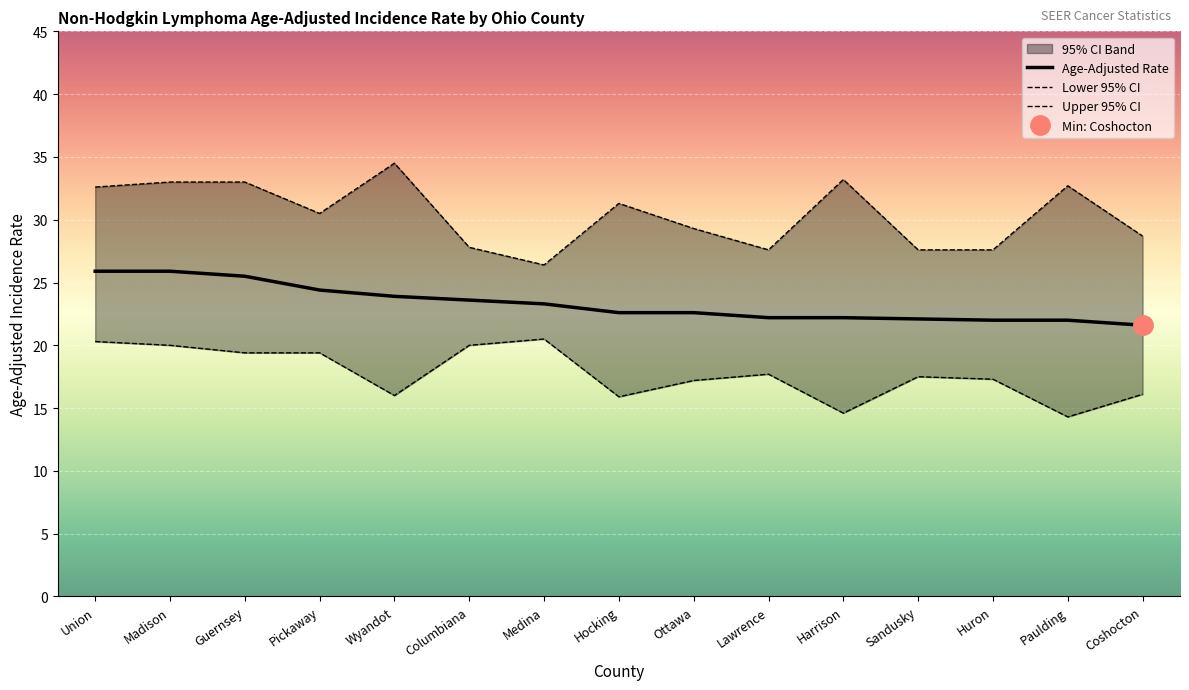

How many interior local peaks does the Upper 95% CI series have?

4